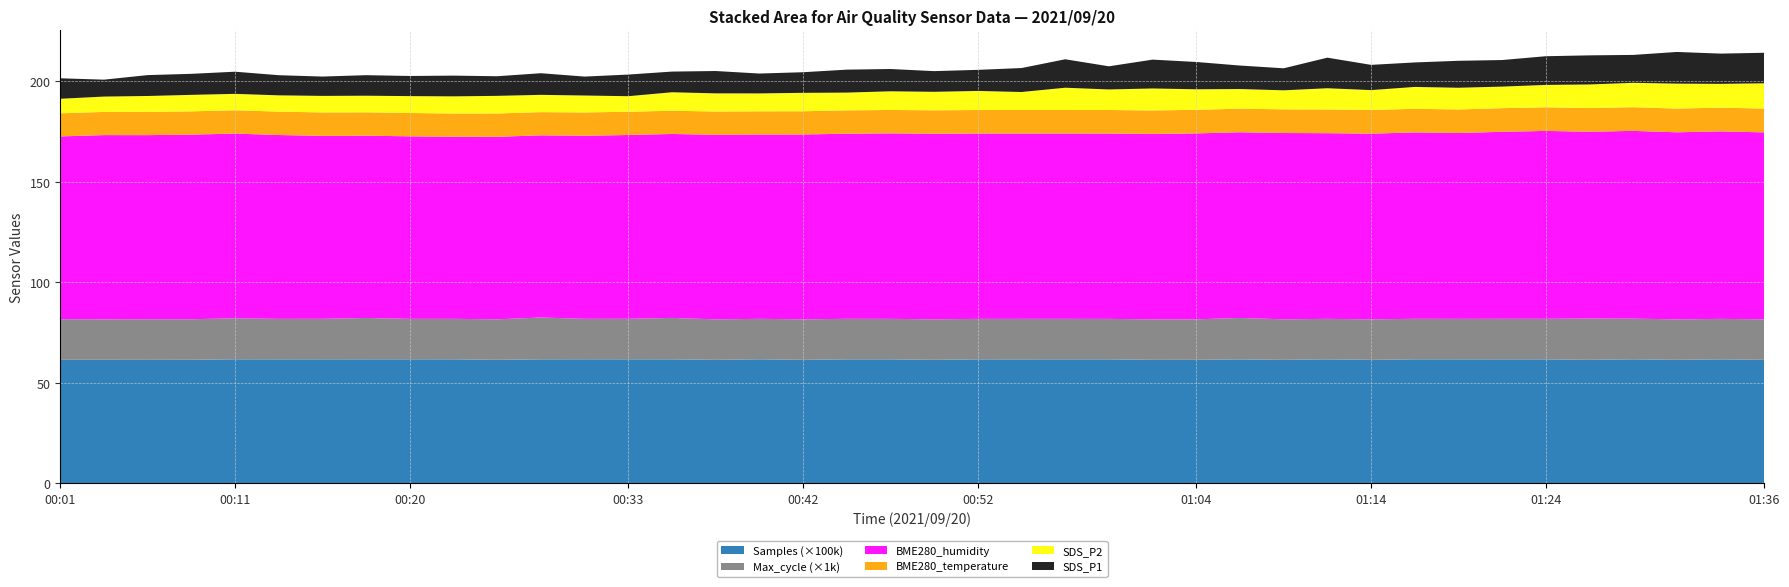

Reading left to right, list all the values displayed in this chart.

SDS_P1: 10.2	8.4	10.4	10.5	11.0	10.0	9.6	10.2	10.0	10.3	9.8	10.8	9.4	10.8	10.3	11.1	9.9	10.3	11.4	11.1	10.3	10.5	11.9	14.2	11.5	14.4	13.6	11.7	11.0	15.2	12.6	12.2	13.4	13.2	14.3	14.5	13.9	15.8	15.1	15.2
SDS_P2: 7.2	7.6	7.9	8.2	8.2	8.1	8.2	8.3	8.4	8.5	8.8	8.6	8.4	7.7	9.2	9.0	8.9	9.2	8.8	9.3	9.2	9.5	9.0	11.1	10.2	10.9	10.2	9.8	9.5	10.6	9.9	10.9	10.8	10.7	11.1	11.7	12.1	12.4	11.8	12.6
BME280_temperature: 11.5	11.6	11.6	11.6	11.6	11.7	11.7	11.6	11.6	11.6	11.6	11.6	11.6	11.6	11.6	11.6	11.6	11.6	11.6	11.6	11.7	11.7	11.7	11.7	11.7	11.7	11.7	11.8	11.8	11.8	11.8	11.8	11.7	11.8	11.8	11.8	11.8	11.8	11.8	11.8
BME280_humidity: 91.0	91.7	91.7	91.9	92.0	91.5	91.1	90.8	90.9	90.7	90.9	90.7	91.2	91.5	91.6	91.9	91.8	92.0	92.2	92.4	92.4	92.3	92.3	92.3	92.3	92.3	92.6	92.5	92.8	92.5	92.5	92.8	92.5	93.1	93.6	93.0	93.5	93.2	93.4	93.1
Max_cycle: 20234.0	20162.0	20215.0	20195.0	20448.0	20159.0	20175.0	20590.0	20152.0	20158.0	20179.0	20822.0	20156.0	20182.0	20637.0	20162.0	20151.0	20182.0	20183.0	20159.0	20180.0	20163.0	20179.0	20164.0	20148.0	20166.0	20170.0	20629.0	20179.0	20170.0	20159.0	20182.0	20152.0	20194.0	20206.0	20578.0	20254.0	20155.0	20156.0	20186.0
Samples: 6134345.0	6134736.0	6133054.0	6135118.0	6159160.0	6157809.0	6158598.0	6159052.0	6159131.0	6158846.0	6133354.0	6158027.0	6160365.0	6158972.0	6157177.0	6132791.0	6159522.0	6132759.0	6157121.0	6157406.0	6133235.0	6156675.0	6155689.0	6157354.0	6156920.0	6132849.0	6134170.0	6155852.0	6132692.0	6156993.0	6133222.0	6158214.0	6157996.0	6157528.0	6156574.0	6133107.0	6158700.0	6133791.0	6156842.0	6133042.0